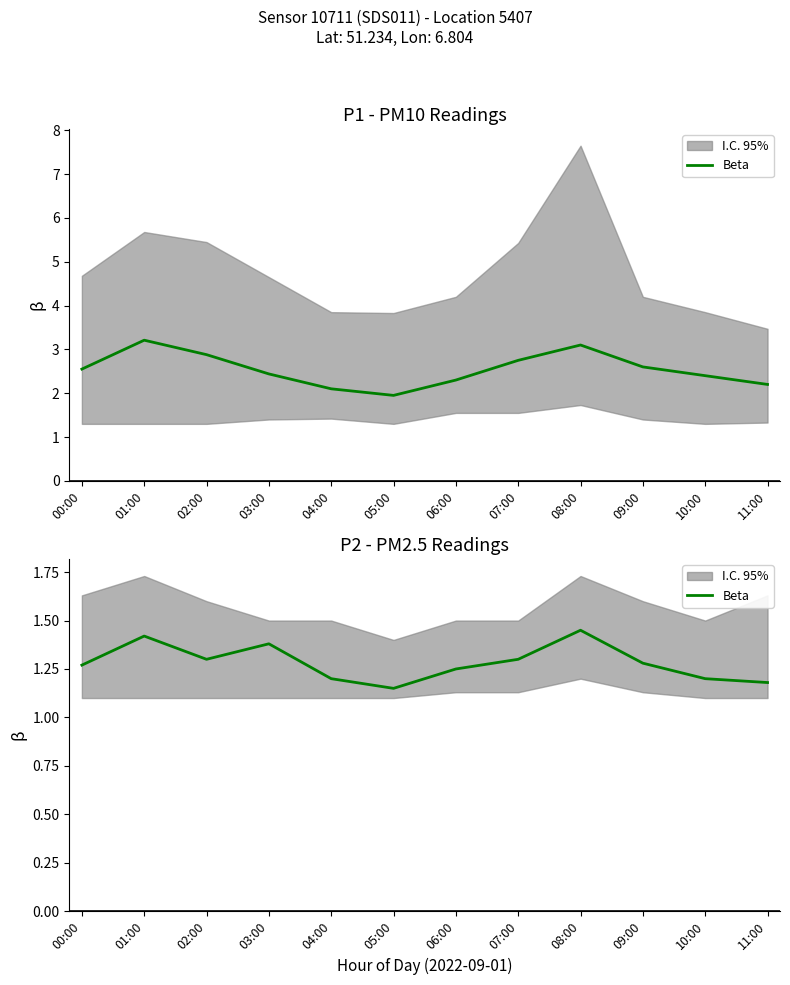

Does the chart have visible grid lines?

No